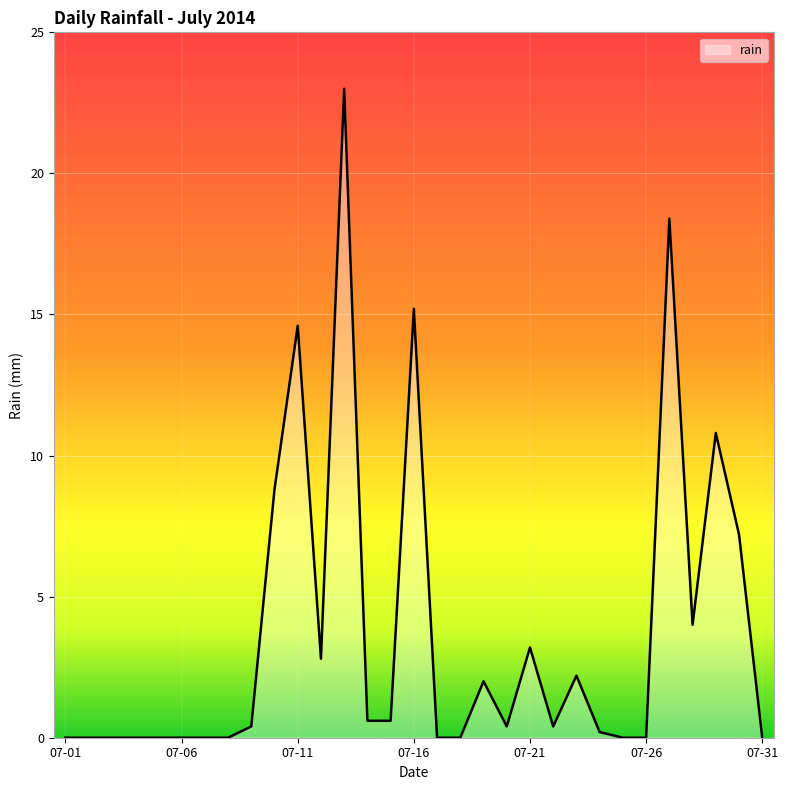

What is the maximum value shown in the chart?

23.0